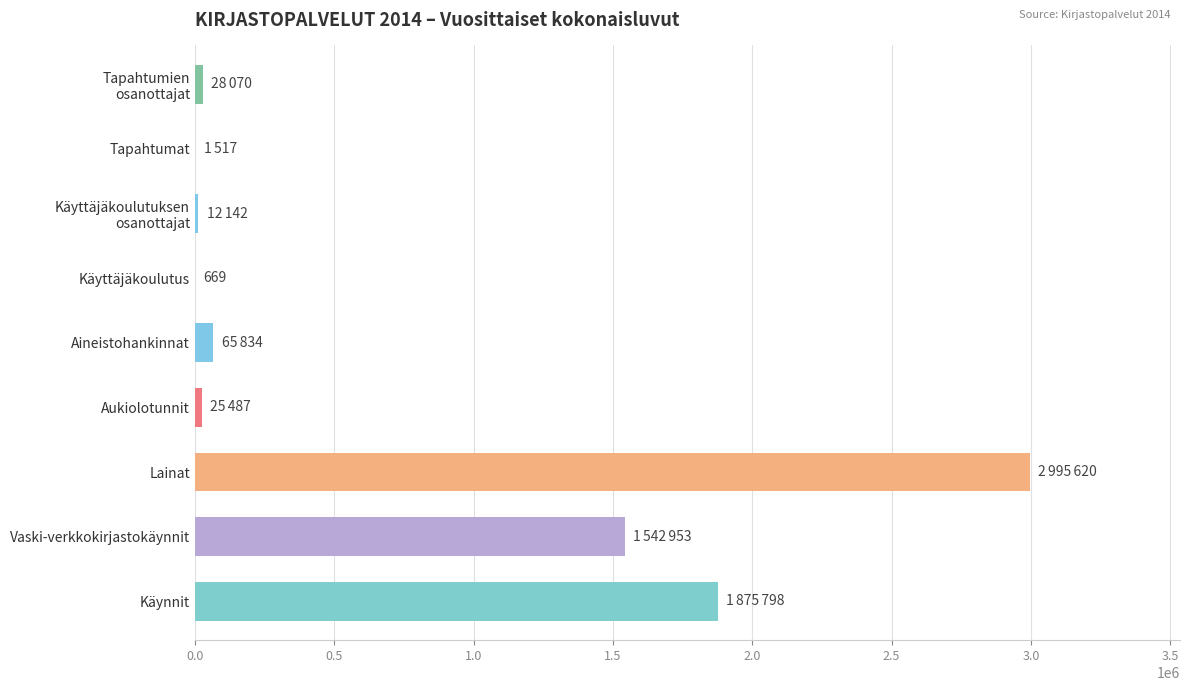

What is the sum of all values?

6548090